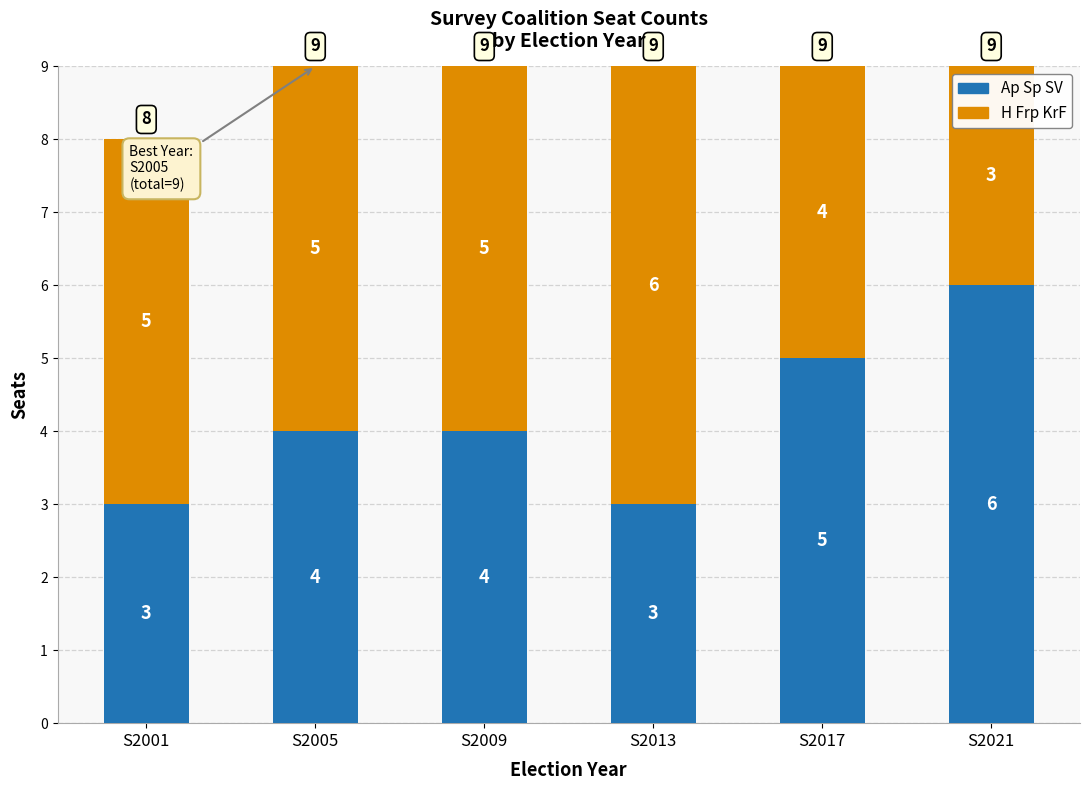

What is the average value of the Ap Sp SV series?

4